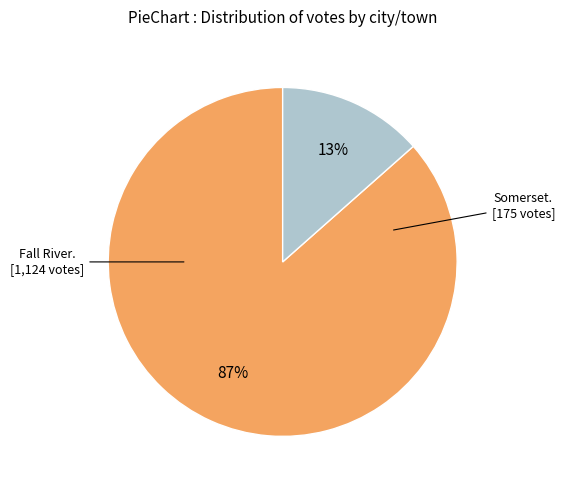

Is there a majority slice in this chart?

Yes